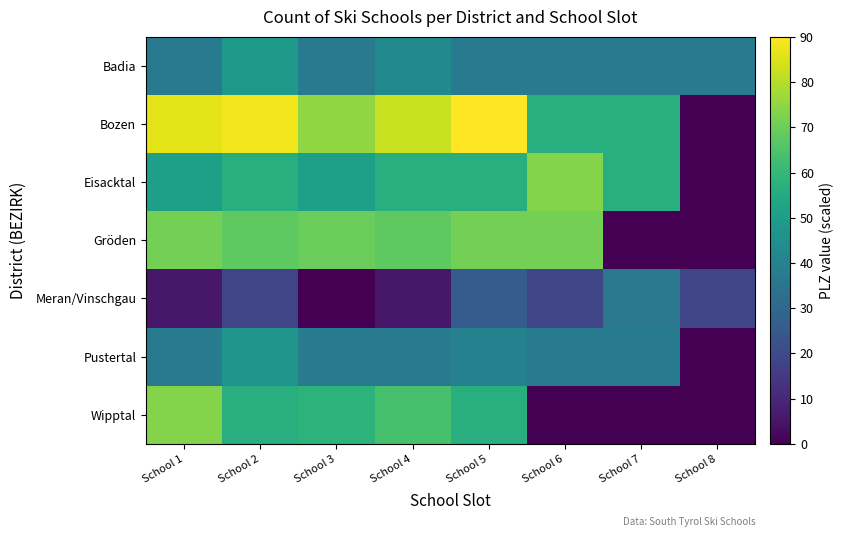

What is the spread (max minus min) of values at School 1?

80.6